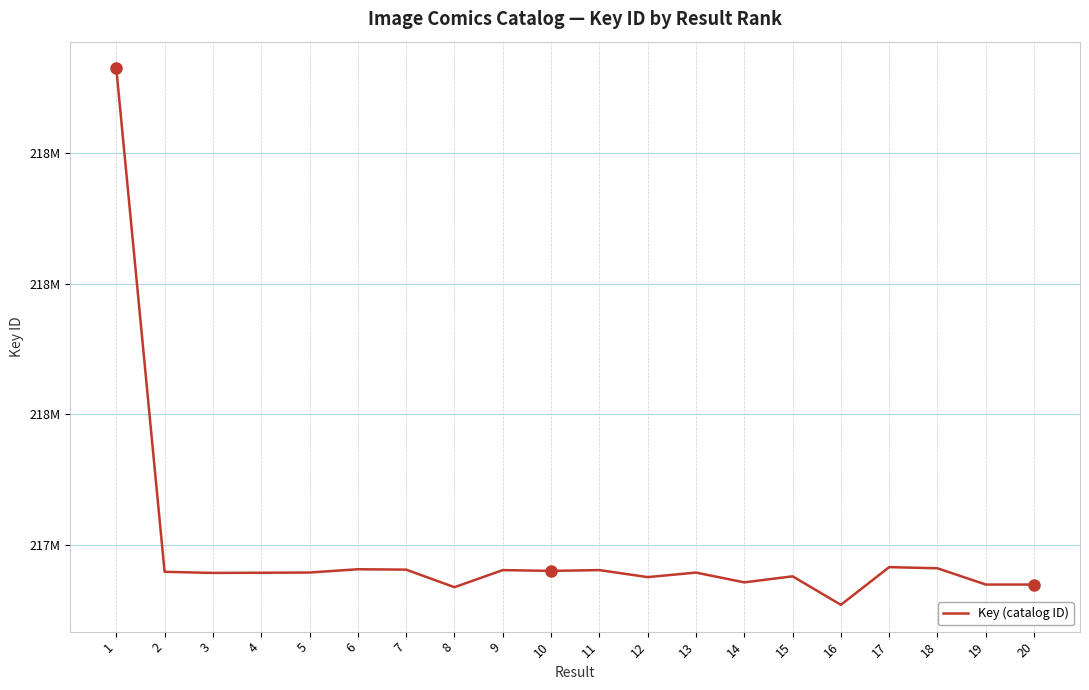

Does the chart display data point markers on the line(s)?

No